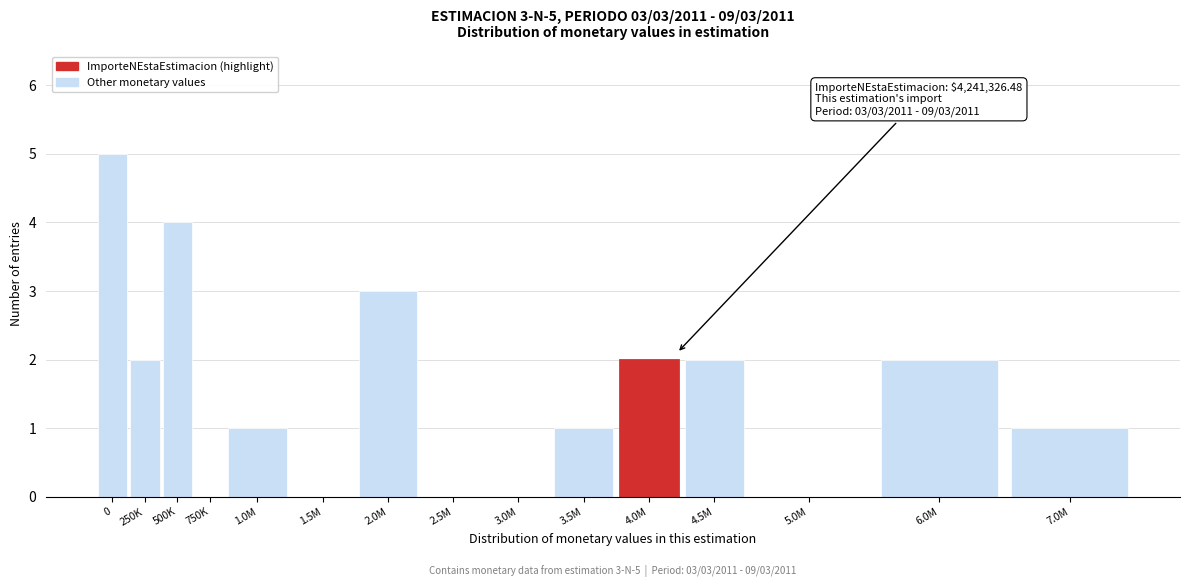

Reading right to left, extract all data points from this chart.

7.0M=1	6.0M=2	5.0M=0	4.5M=2	4.0M=2	3.5M=1	3.0M=0	2.5M=0	2.0M=3	1.5M=0	1.0M=1	750K=0	500K=4	250K=2	0=5